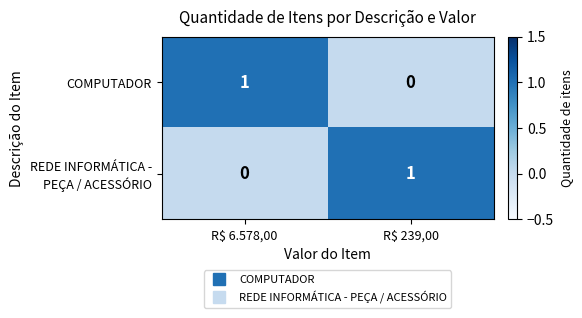

What is the total value across all series at R$ 6.578,00?

1